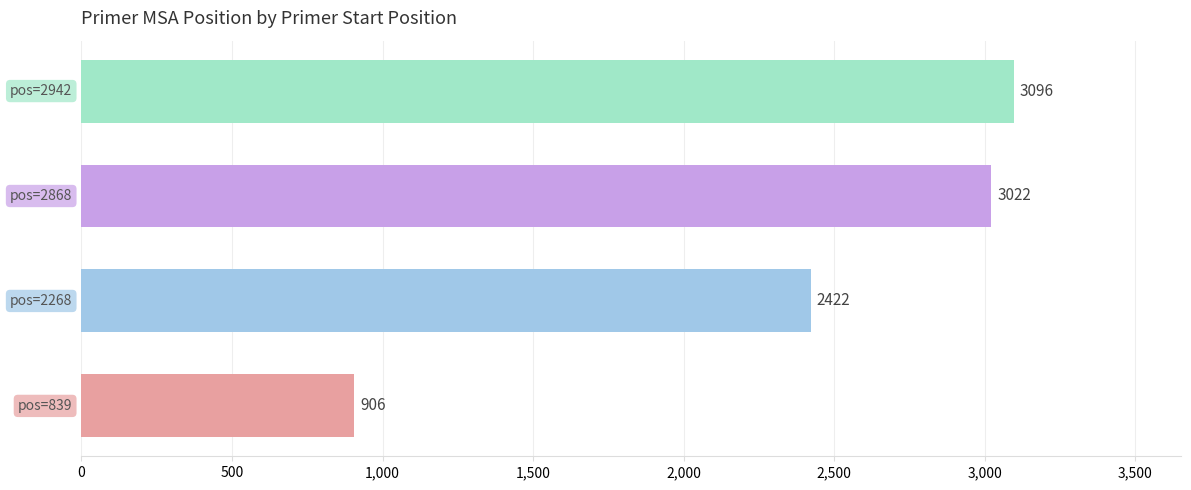

What is the difference between the maximum and minimum values?

2190